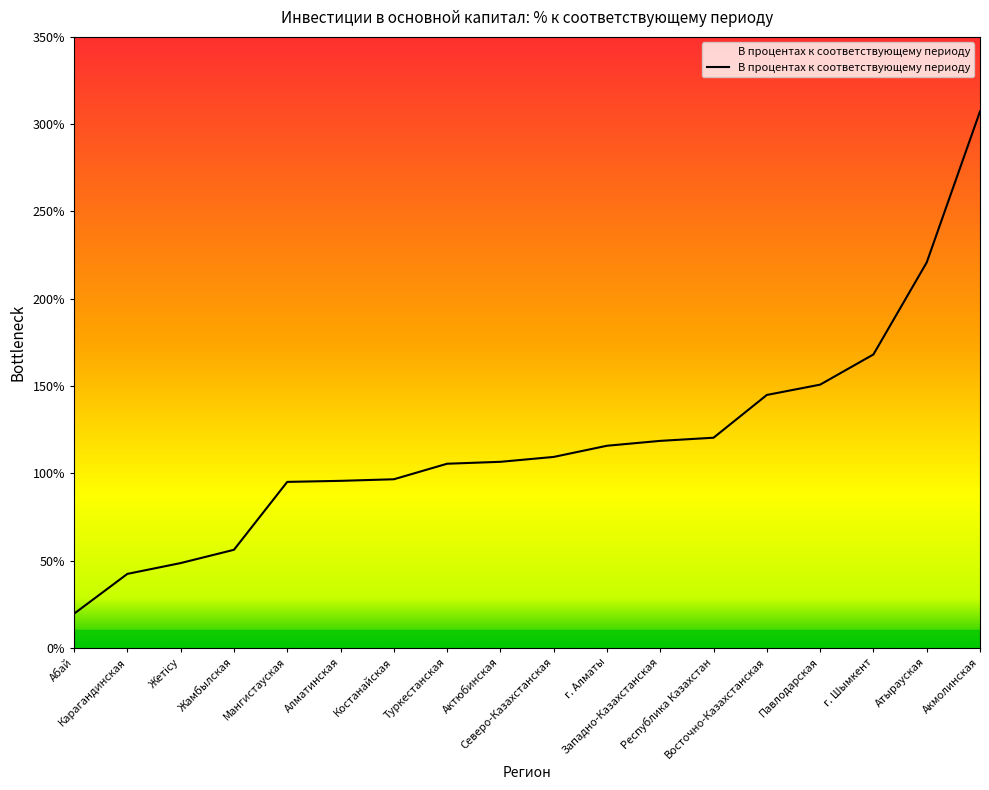

What is the value of the 10th point from the left?

109.4